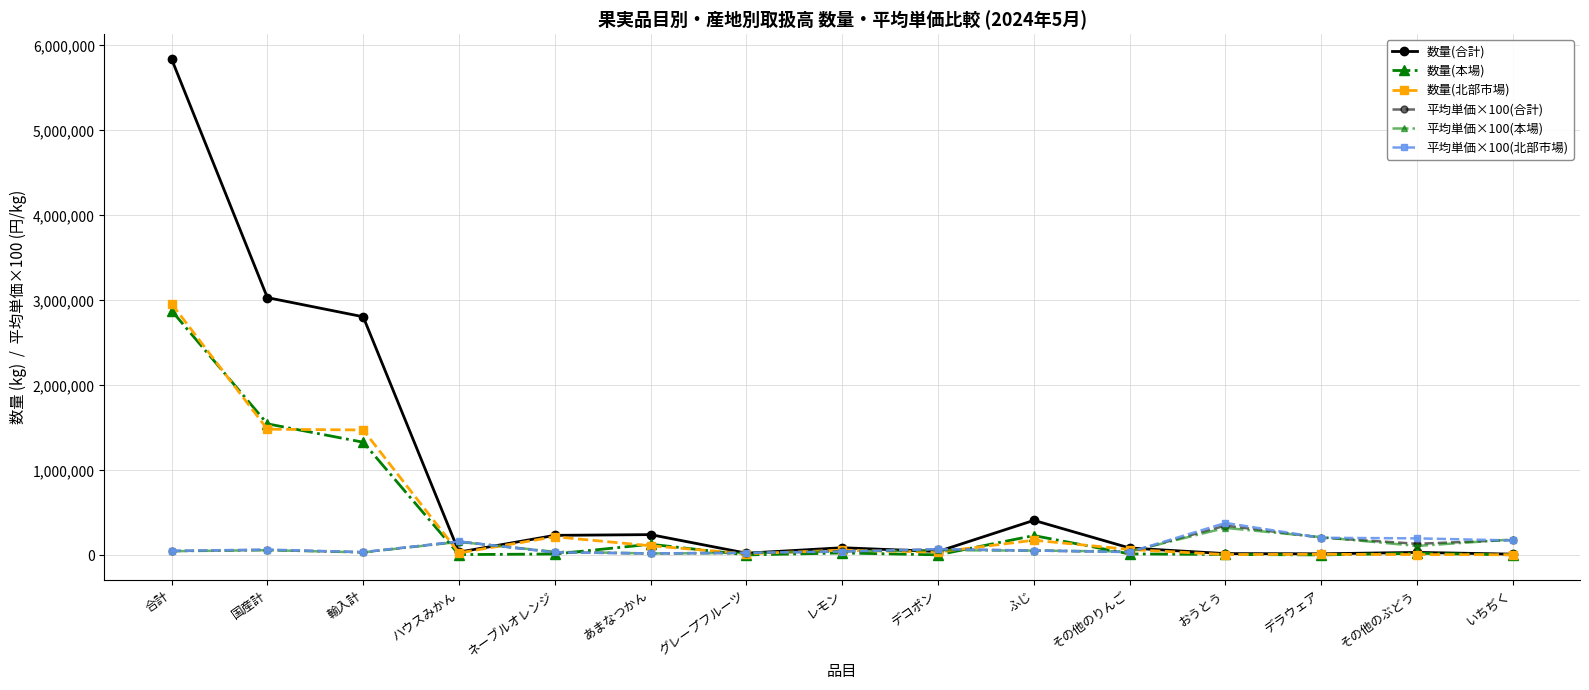

What is the label of the 2nd point from the right?

その他のぶどう